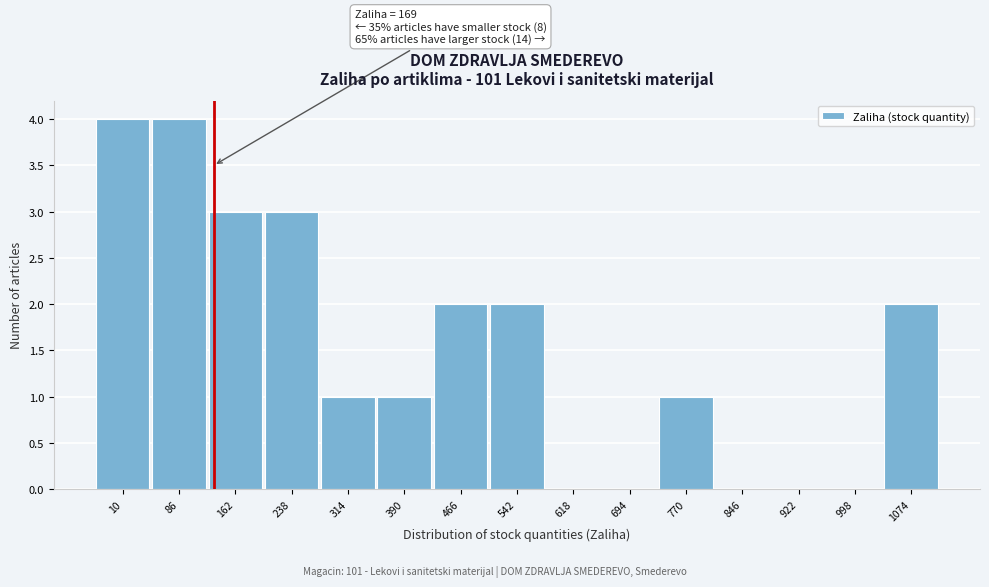

Reading left to right, extract all data points from this chart.

10=4	86=4	162=3	238=3	314=1	390=1	466=2	542=2	618=0	694=0	770=1	846=0	922=0	998=0	1074=2